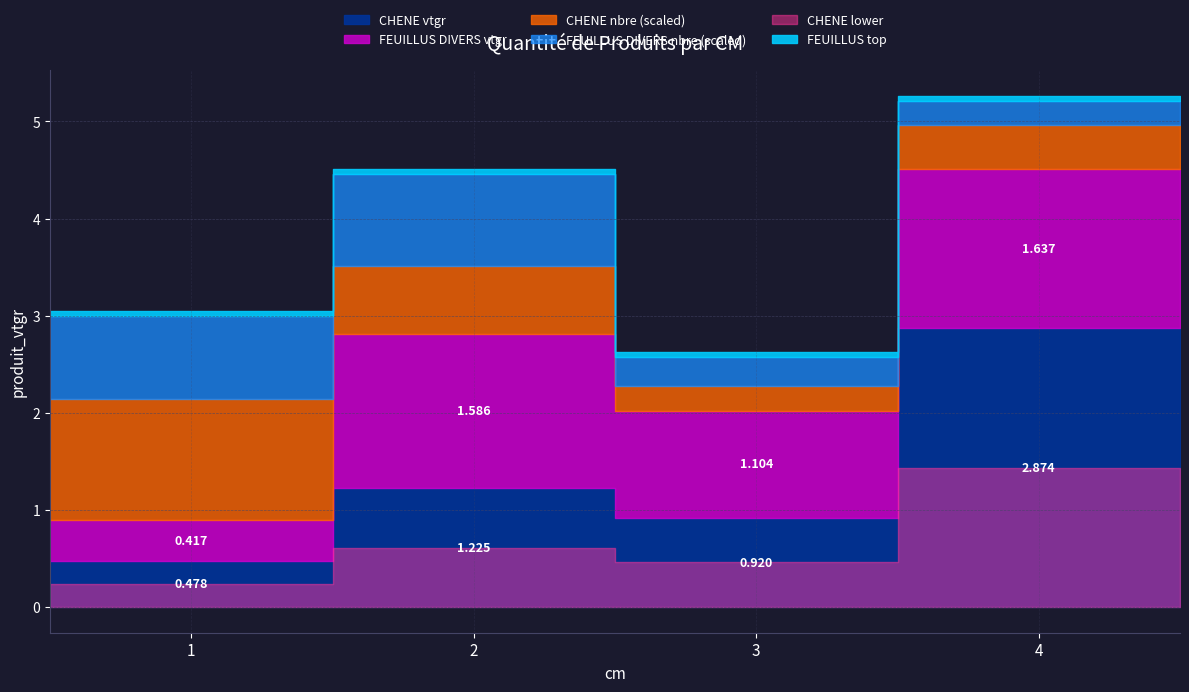

Does the chart have visible grid lines?

Yes